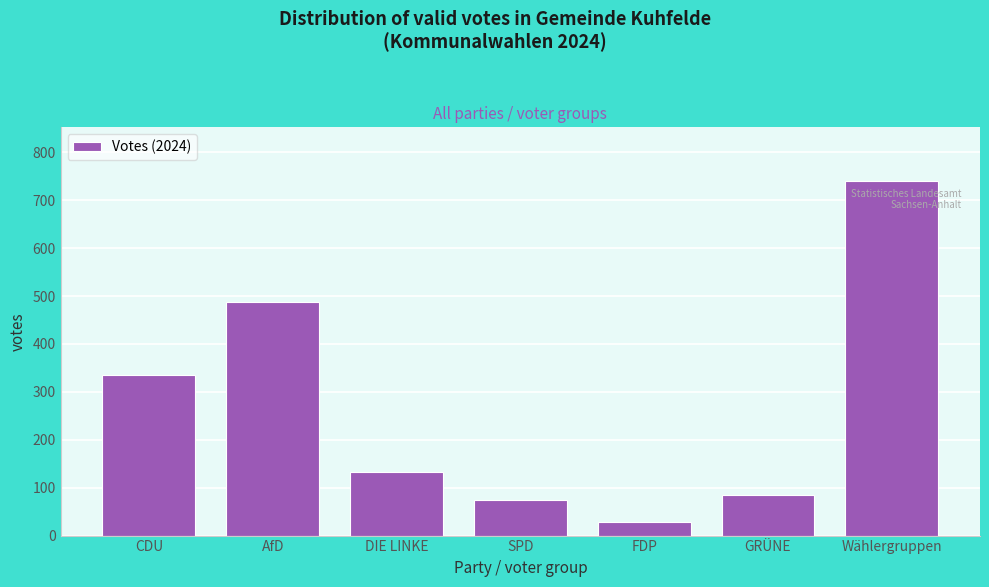

Reading right to left, transcribe all the data shown in this chart.

741	84	29	74	132	488	336